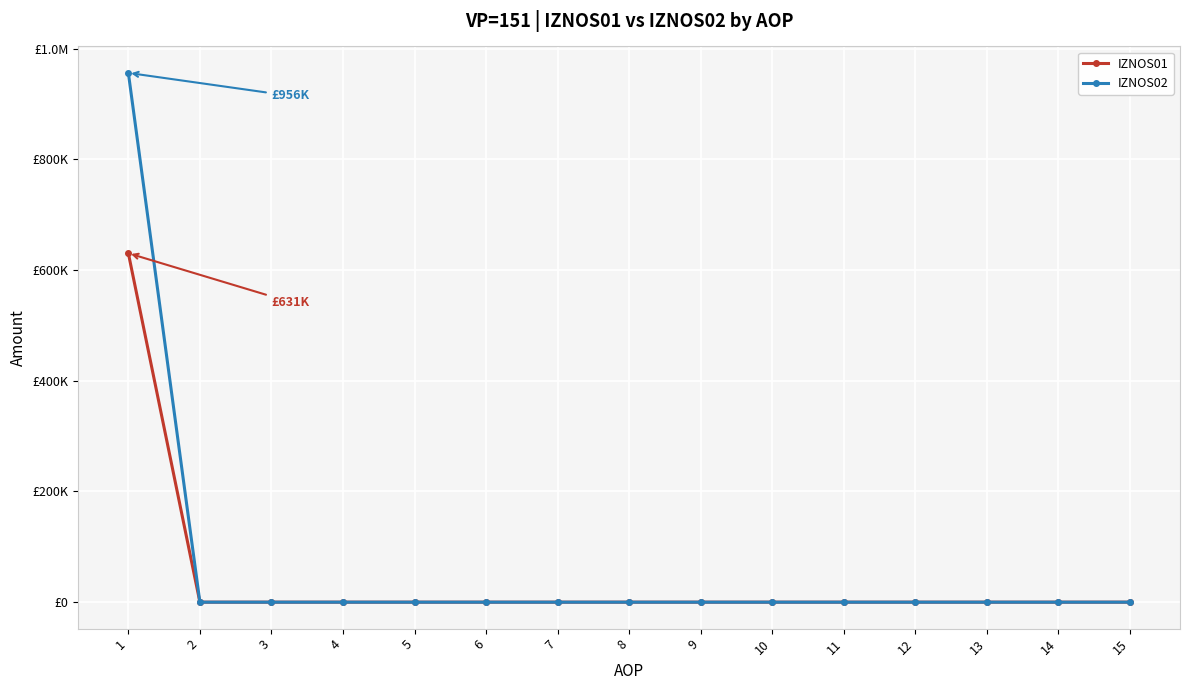

Is this an area chart (filled region under the line)?

No